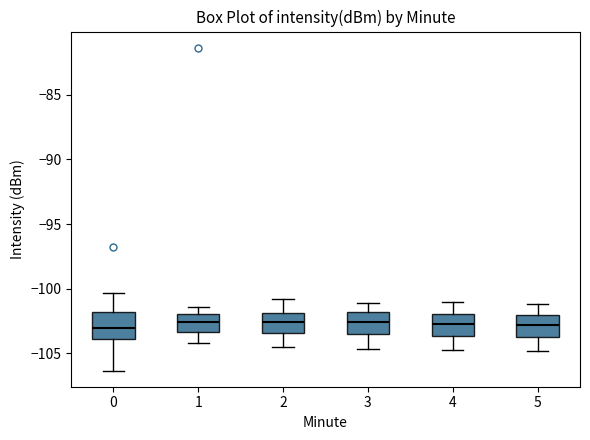

Where is the lower edge of the box at x = 1 on the y-axis? The values are not printed on the chart, so give them approximately, as read against the axis.

-103.5